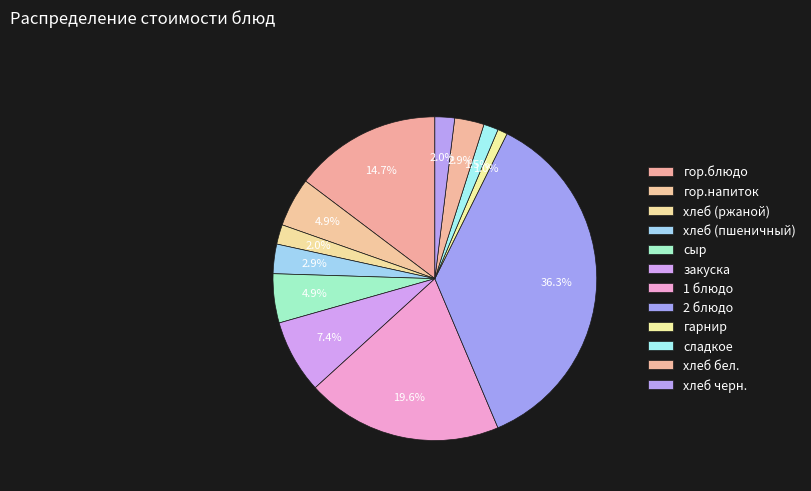

How many segments does this pie chart have?

12